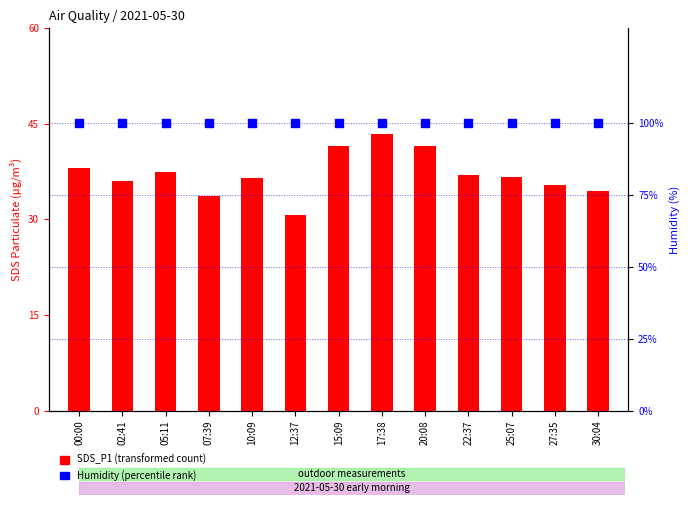

What is the total value across all series at 20:08?

141.5